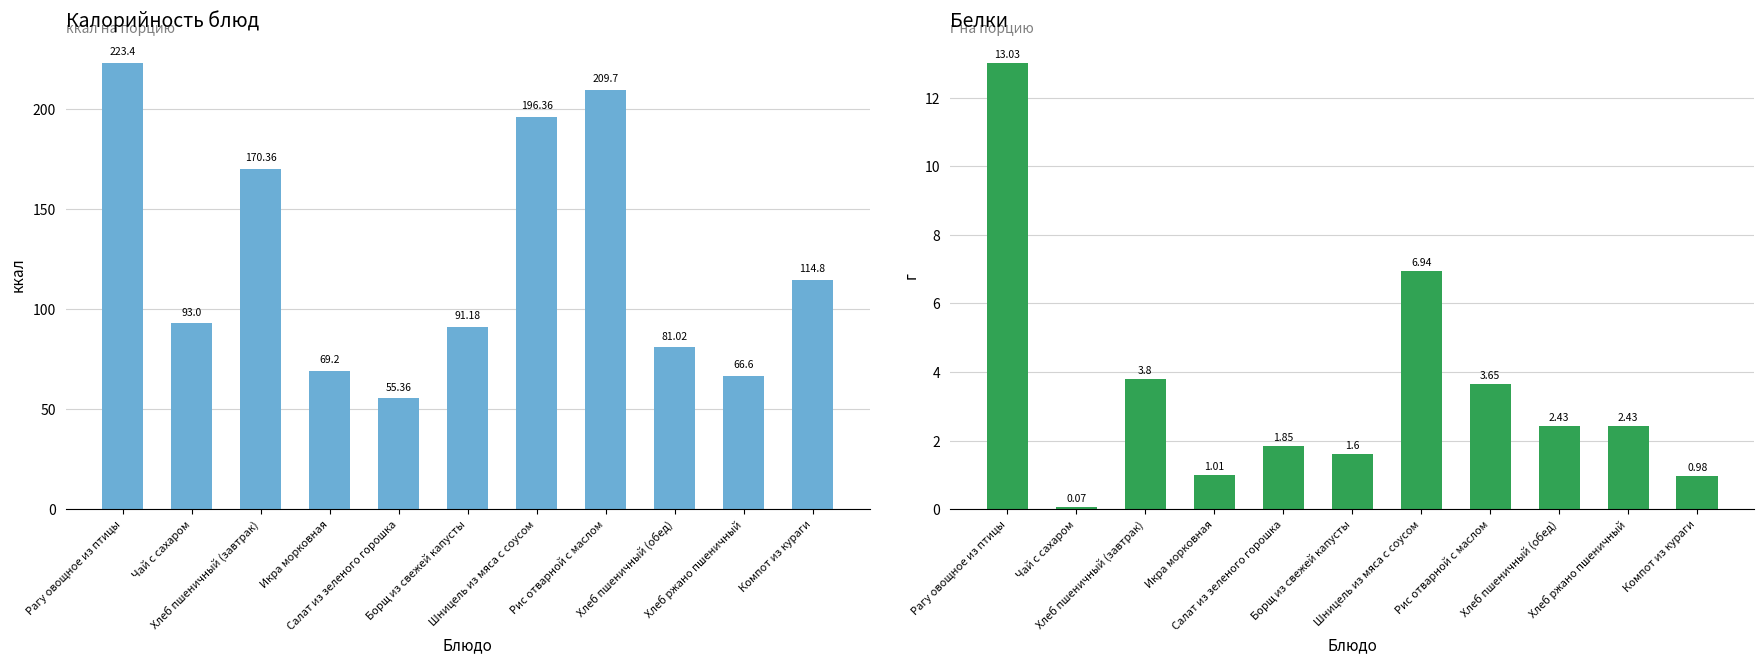

Rank the series by their maximum value, from highest to lowest.

Калорийность, Белки